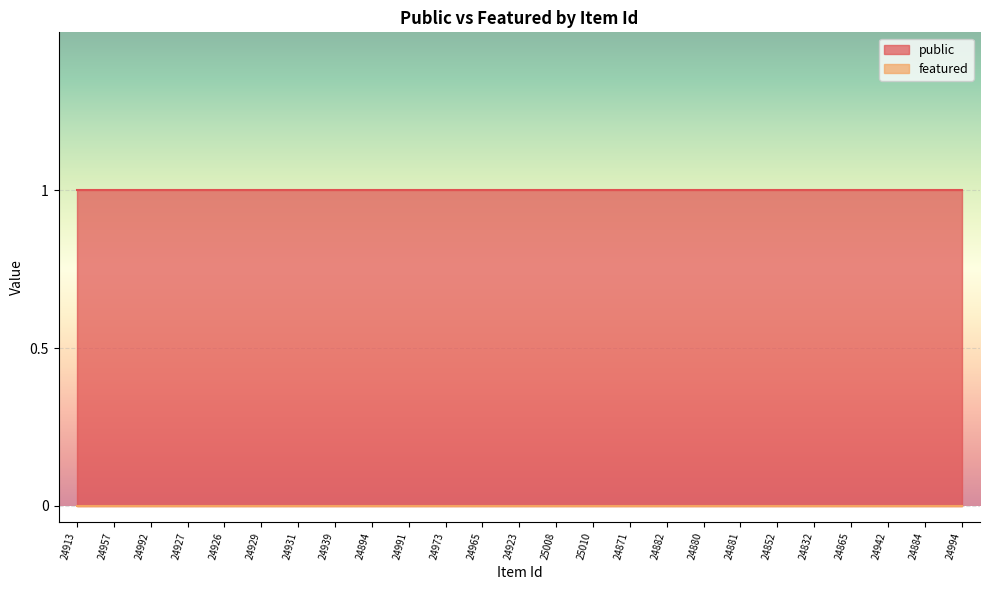

True or false: public and featured intersect in this chart.

False